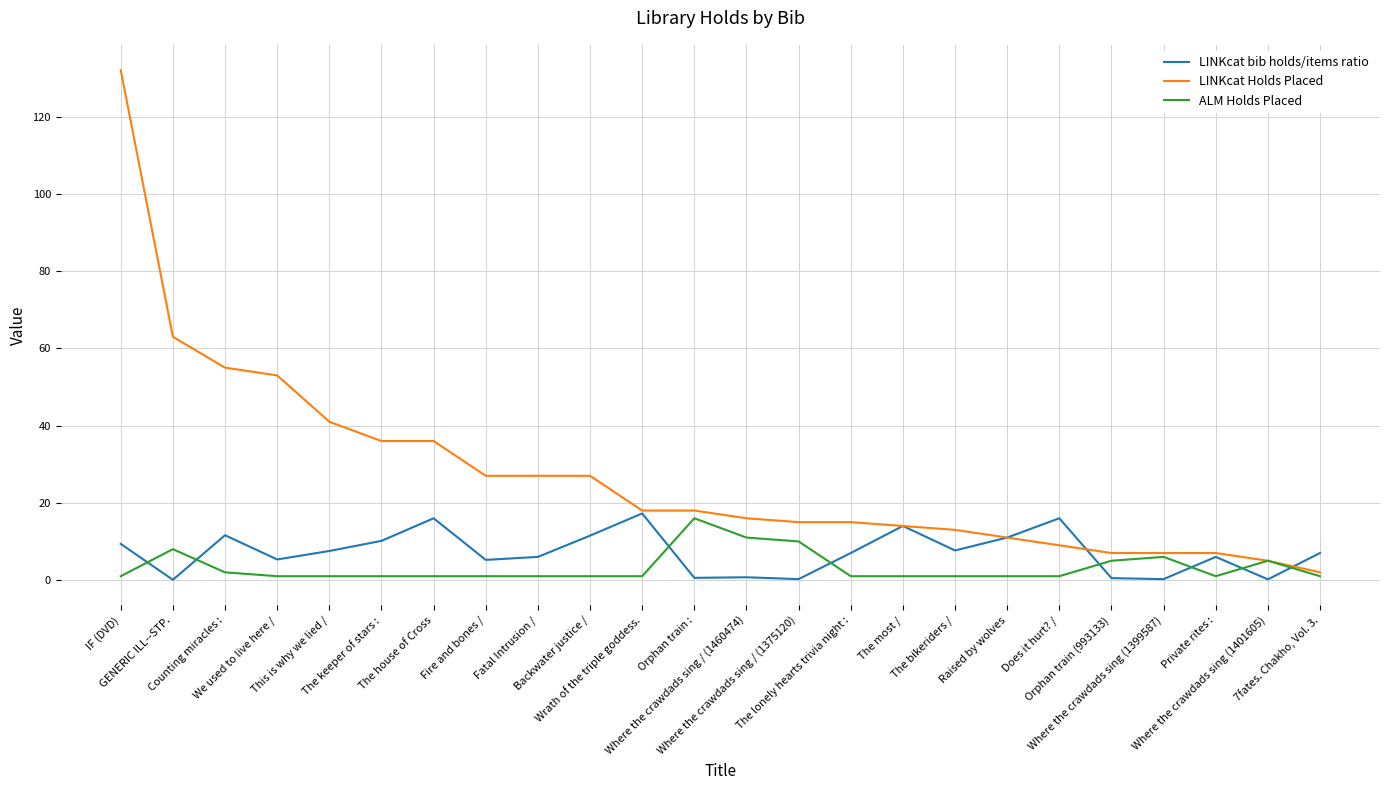

Rank the series by their average value, from highest to lowest.

LINKcat Holds Placed, LINKcat bib holds/items ratio, ALM Holds Placed